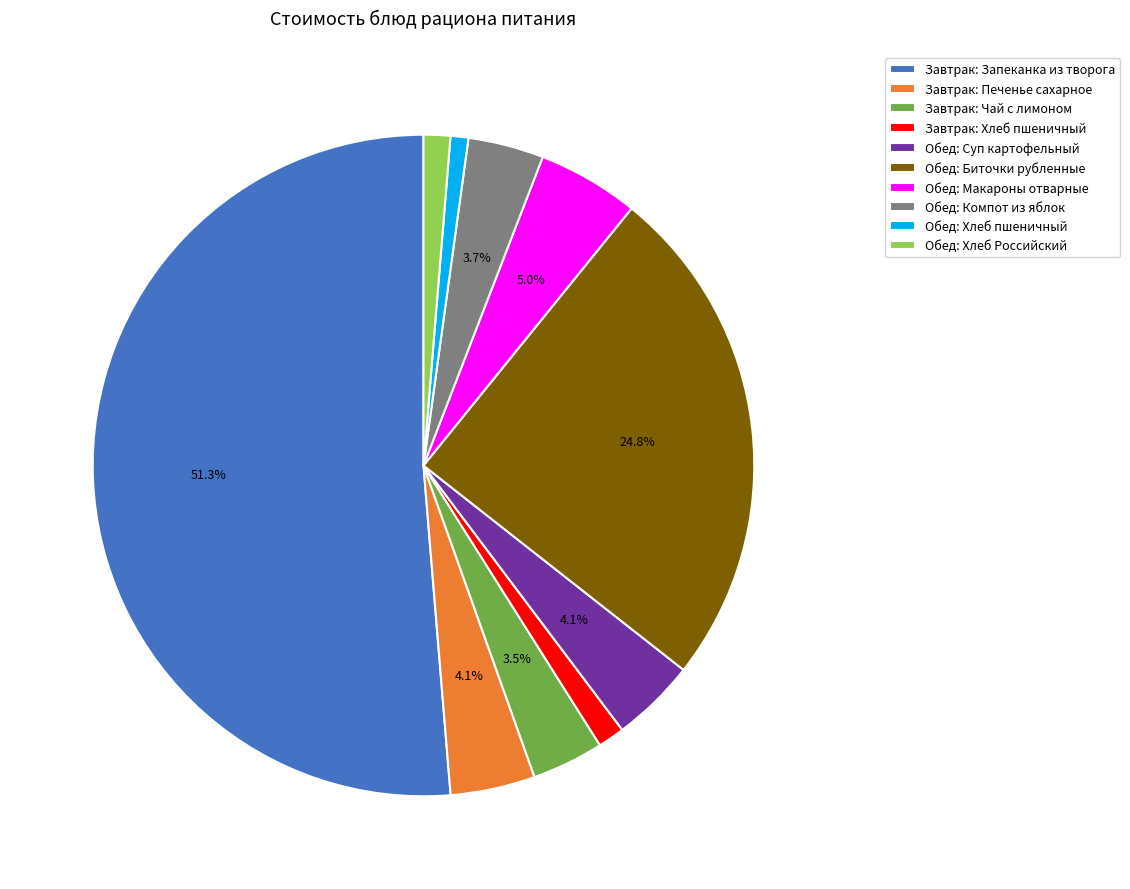

Is the sum of Обед: Макароны отварные and Обед: Хлеб пшеничный greater than half?

No